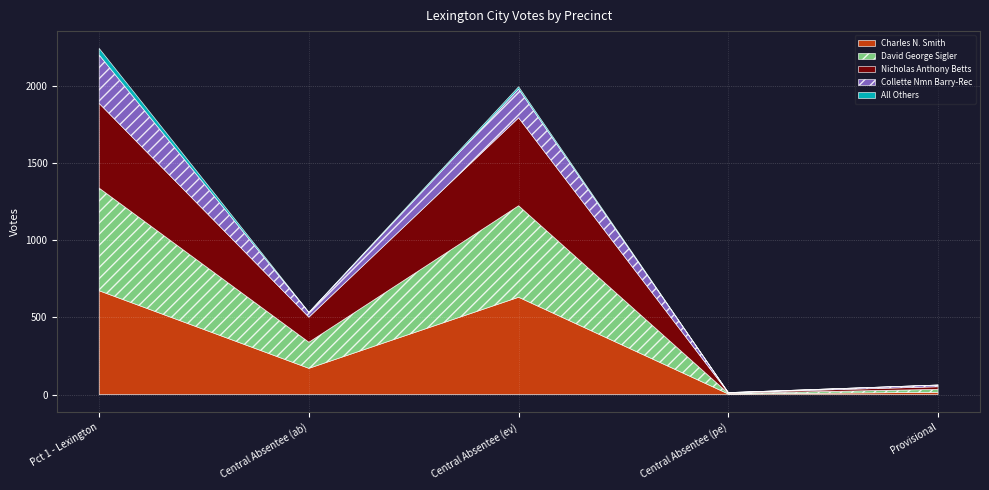

What is the lowest value of the David George Sigler series?

4